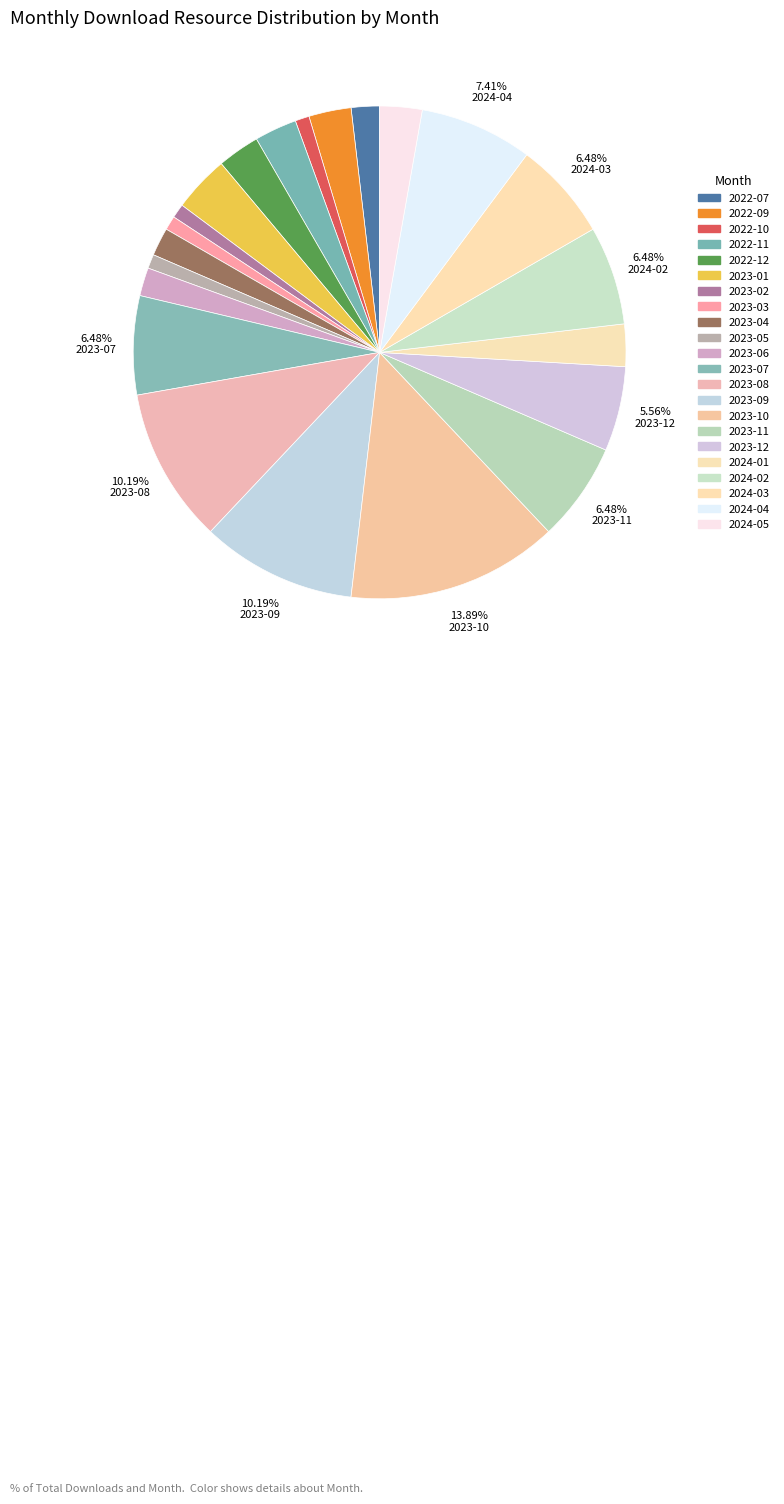

How many segments does this pie chart have?

22